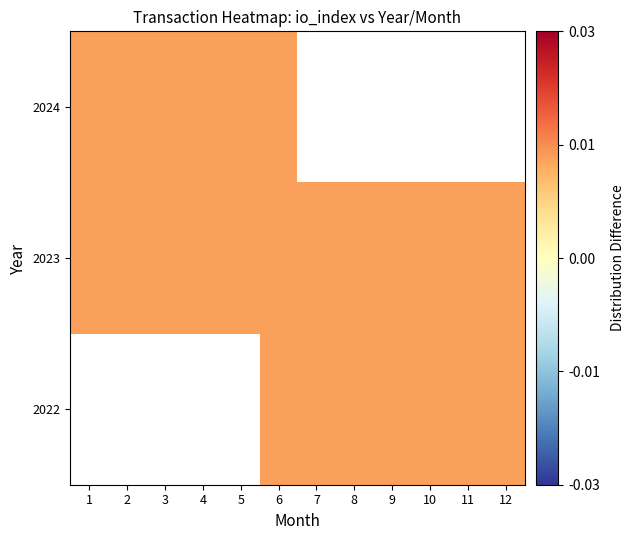

How many categories are shown in the chart?

12